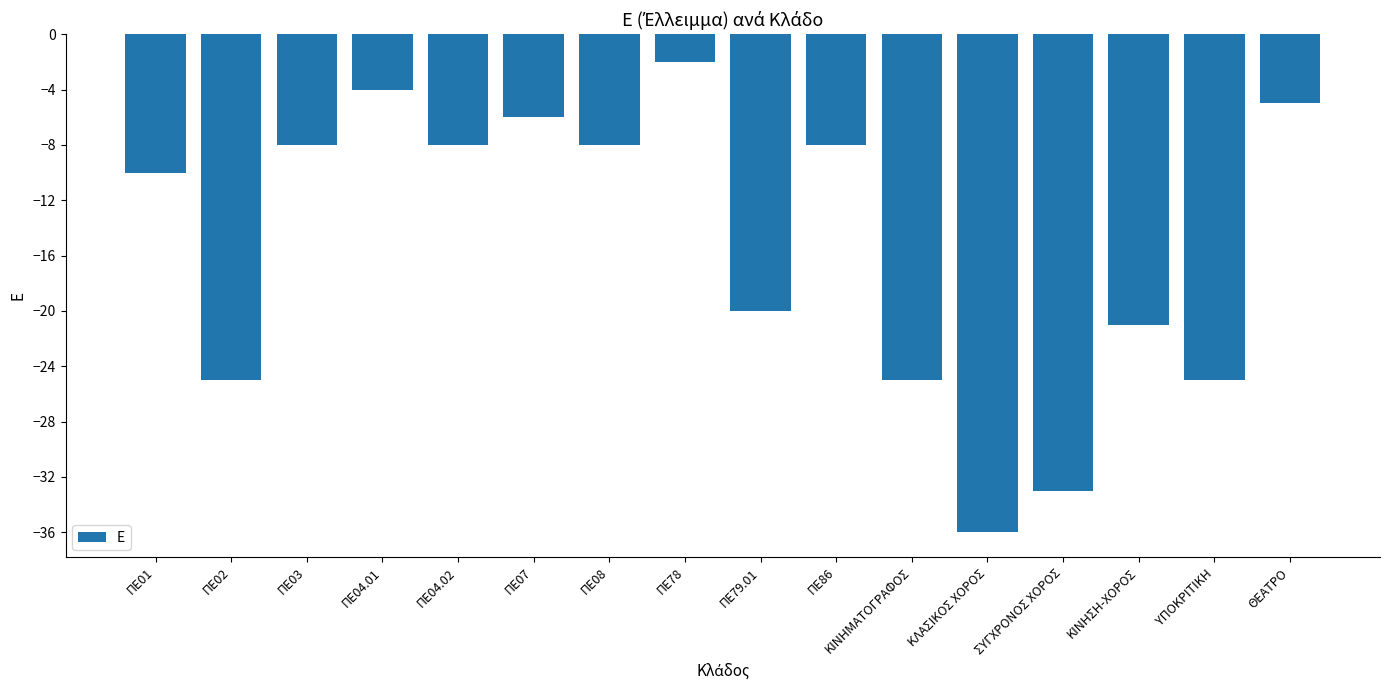

How many data points does each series have?

16